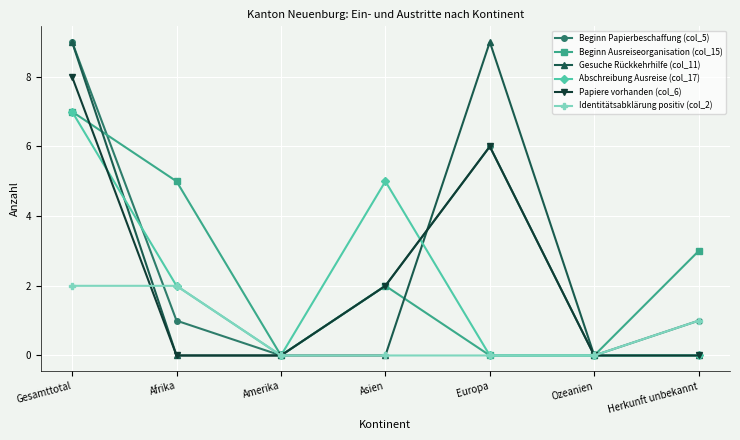

Which series changed the most between Gesamttotal and Herkunft unbekannt?

Gesuche Rückkehrhilfe (col_11)